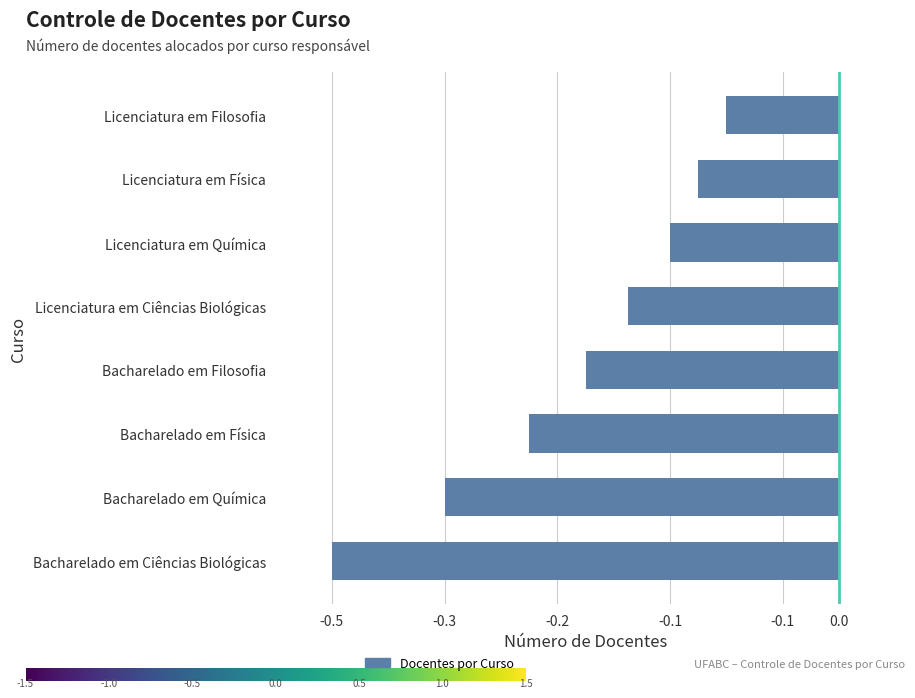

What is the approximate value at Licenciatura em Filosofia?

-0.1